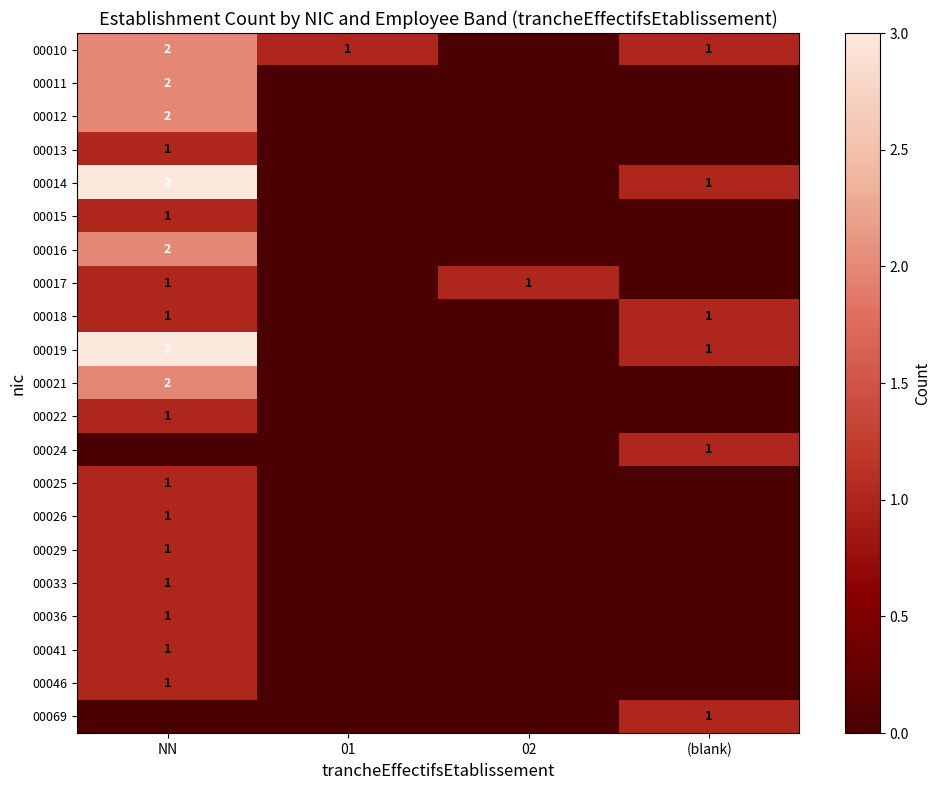

Is it true that 00010 equals 1 at NN?

False